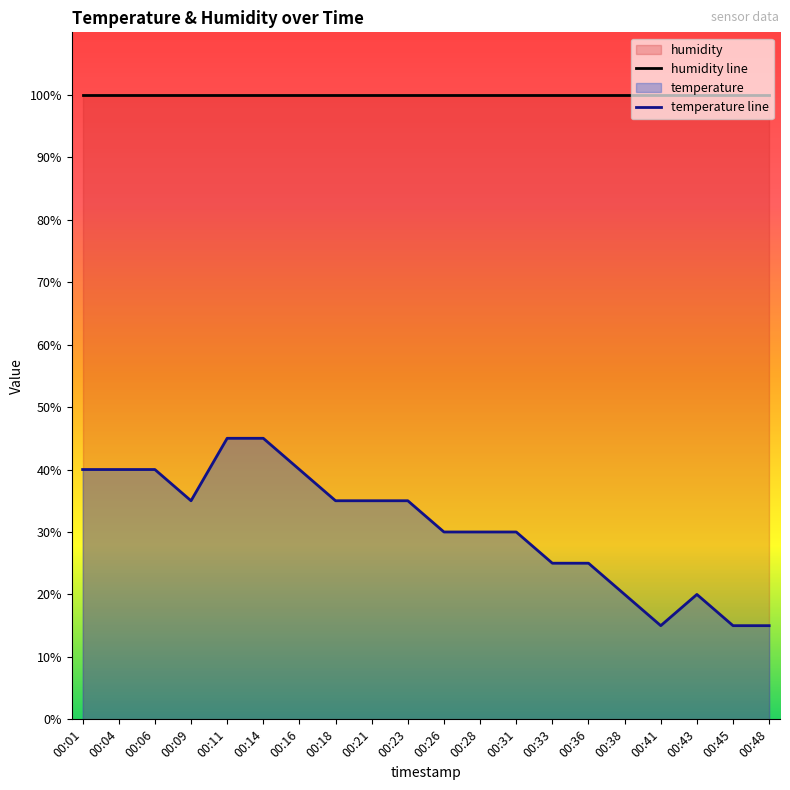

At which label does humidity line reach its minimum?

00:01